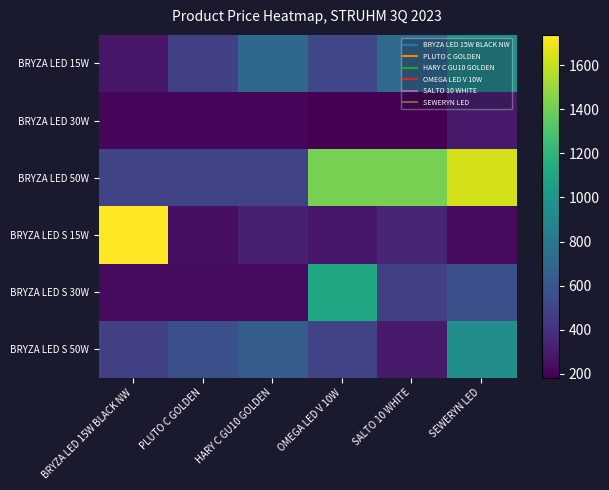

Which series has the largest total across all categories?

BRYZA LED 50W